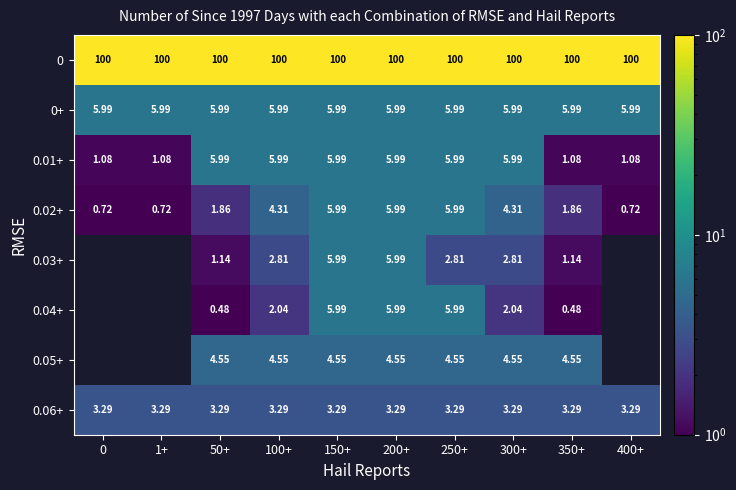

Is the value of 0.01+ at 100+ greater than the value of 0.02+ at 0?

Yes